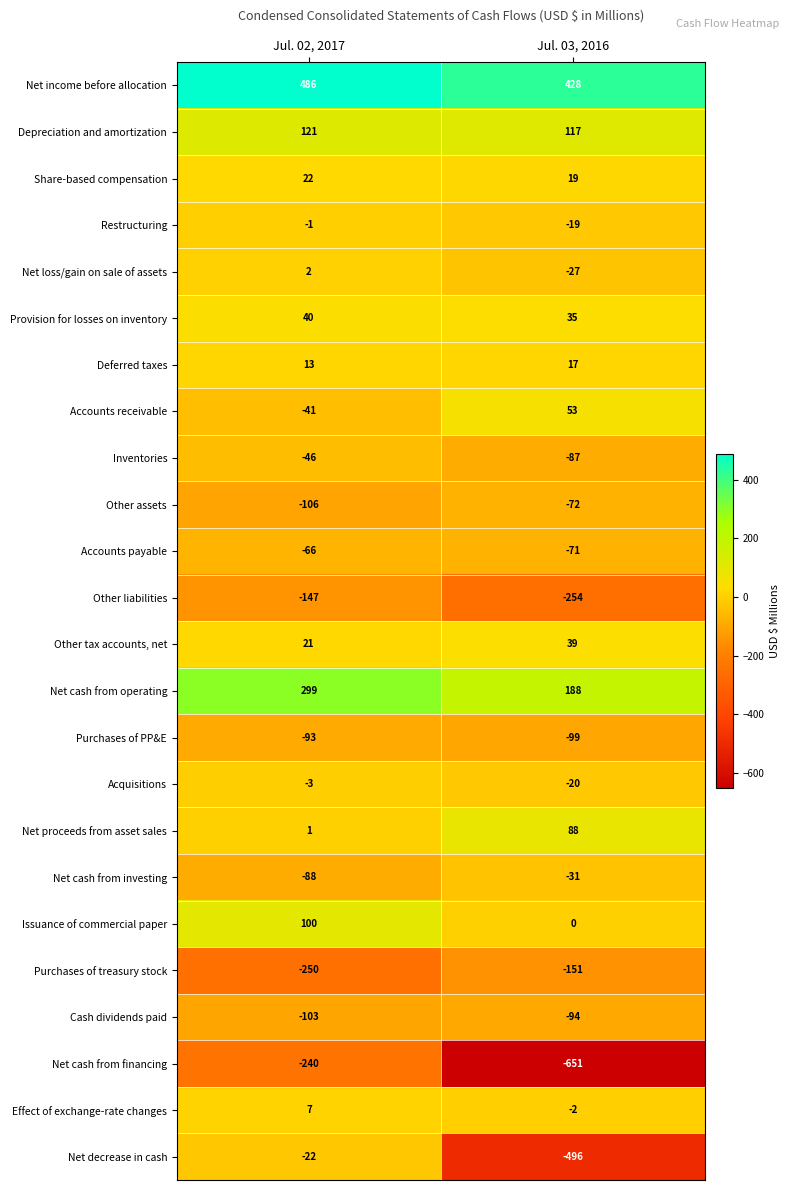

Which series changed the most between Jul. 02, 2017 and Jul. 03, 2016?

Net decrease in cash